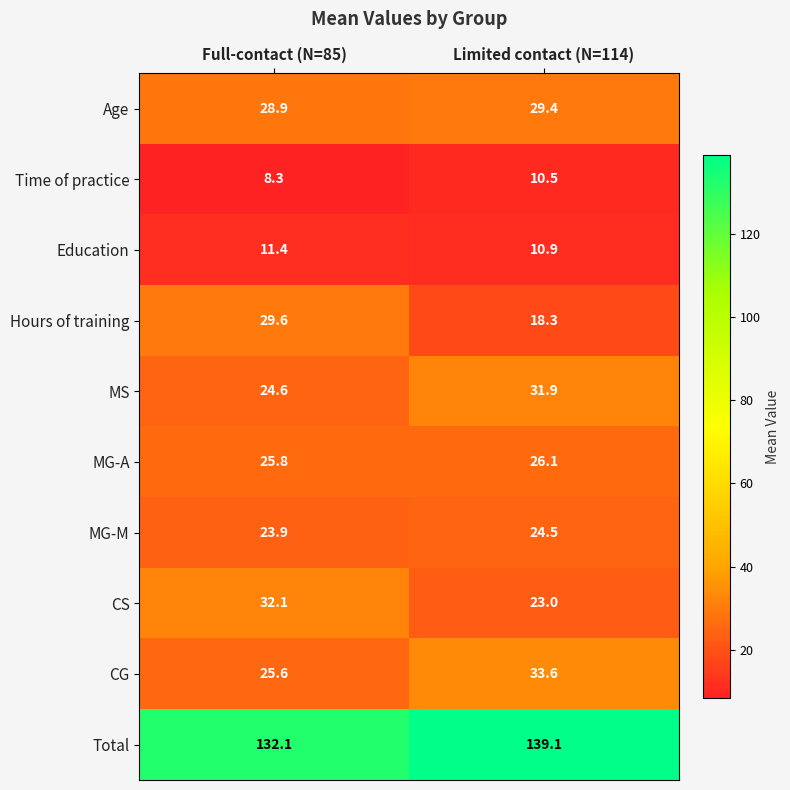

Where is MS nearest to the value 28?

Full-contact (N=85)